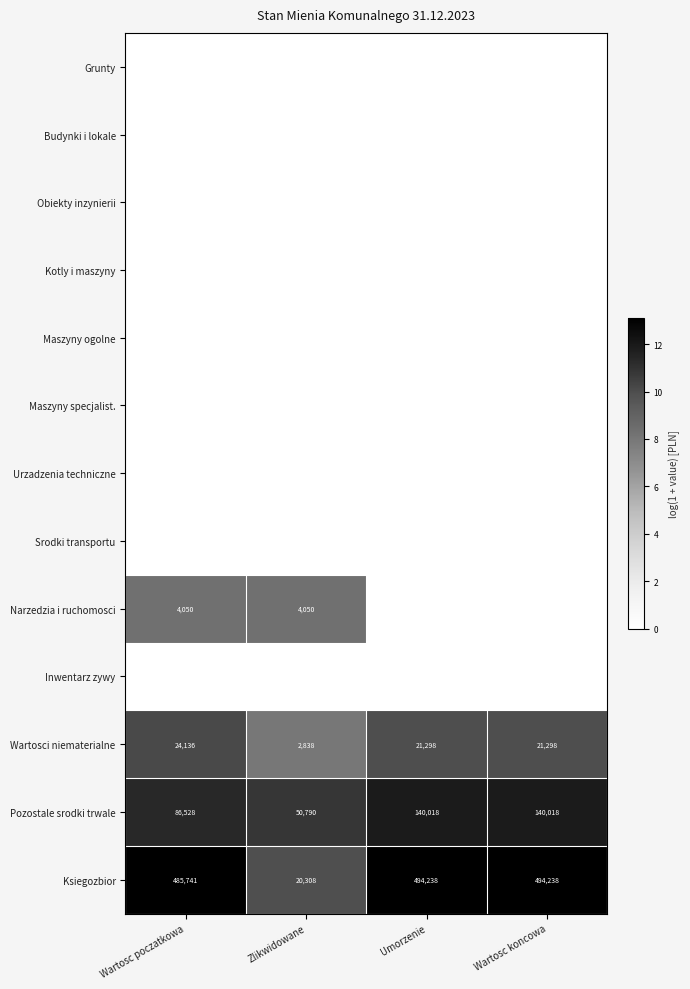

True or false: Wartosci niematerialne has a value of 21298 at Umorzenie.

True